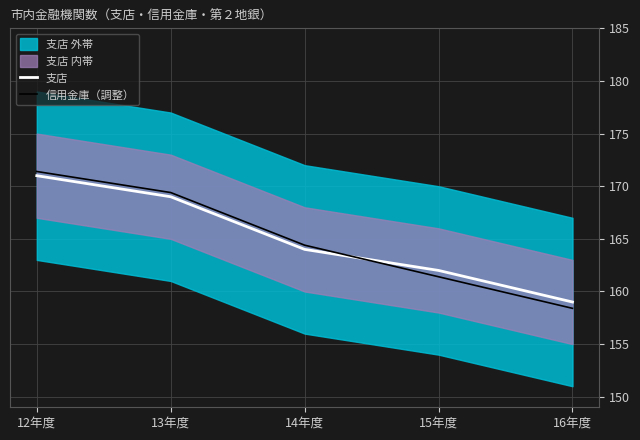

What is the spread (max minus min) of values at 15年度?

0.6